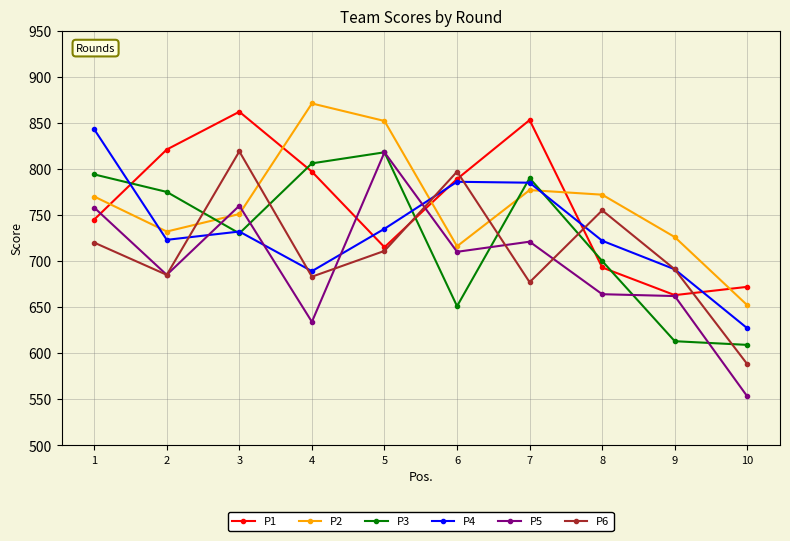

Is the value of P1 at 2 greater than the value of P3 at 10?

Yes